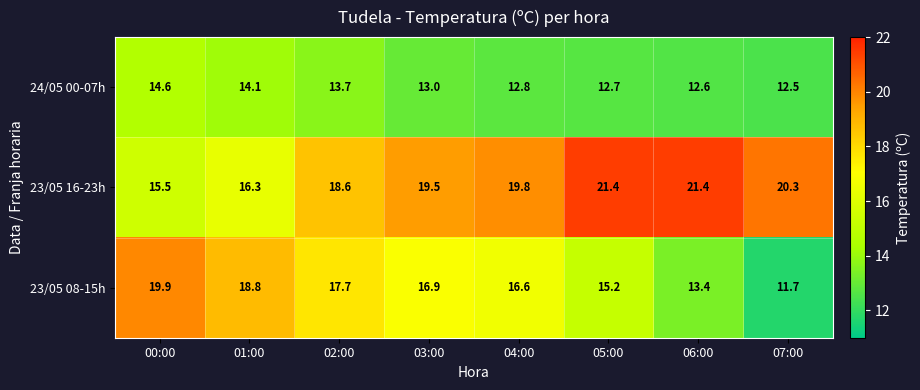

Is it true that 23/05 16-23h equals 32.5 at 04:00?

False